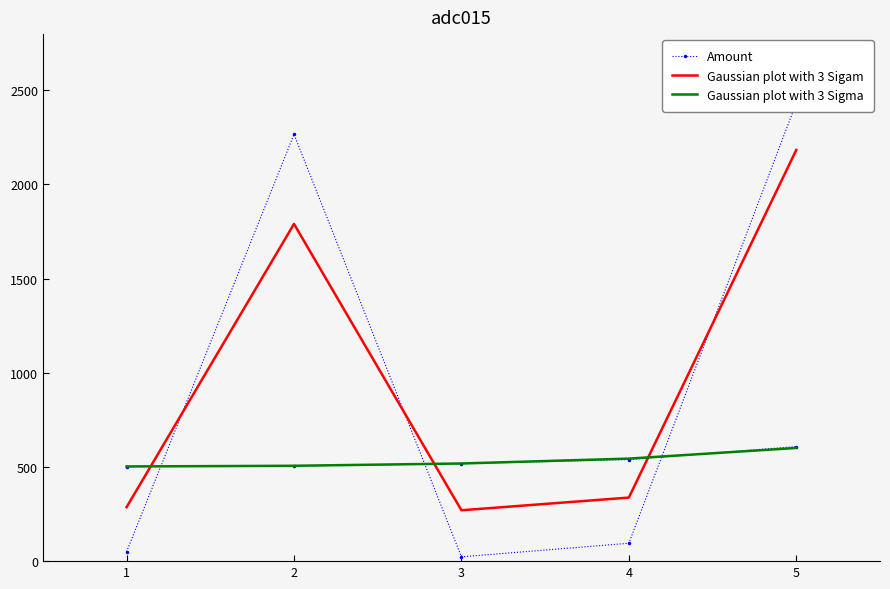

How many values in the Amount series are below 94?

2